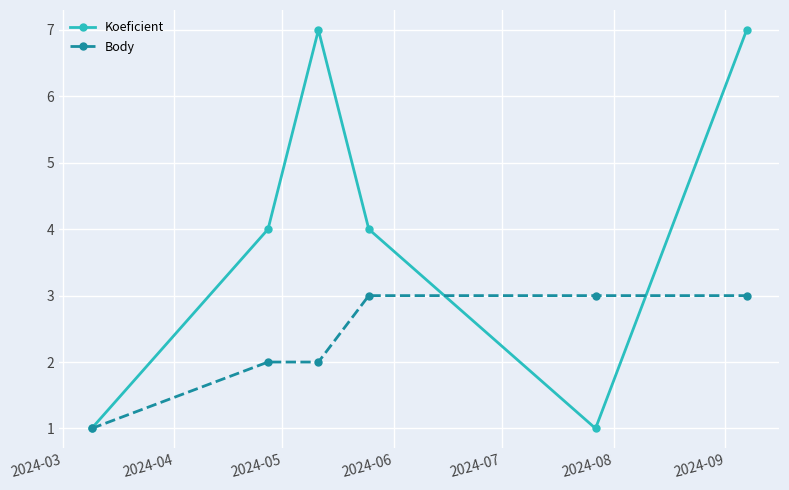

What is the value of the Body point at the 6th from the left?

3